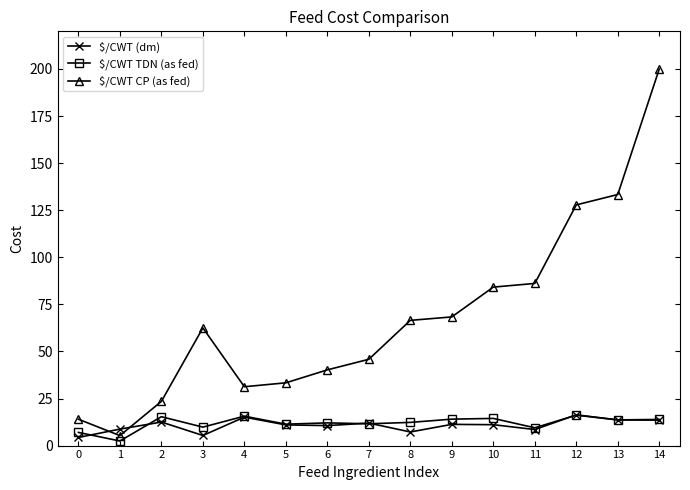

What is the average value of the $/CWT TDN (as fed) series?

11.9